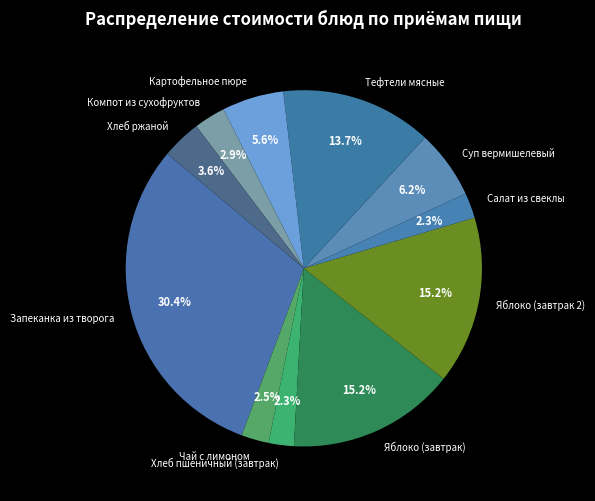

Which category has the biggest portion of the pie?

Запеканка из творога